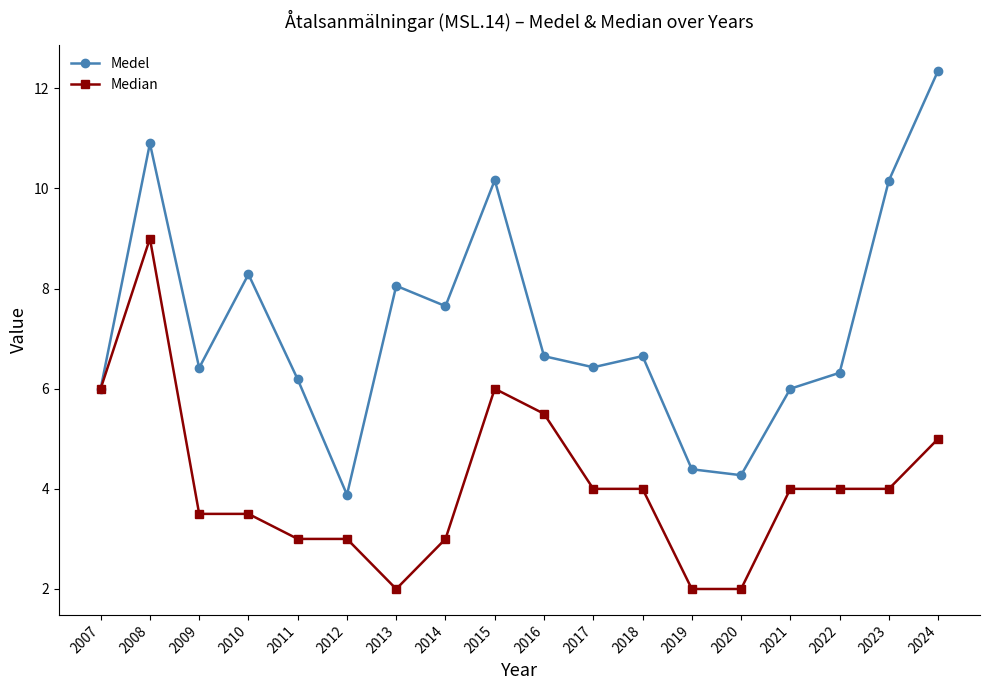

At which label does Median first exceed 4?

2007